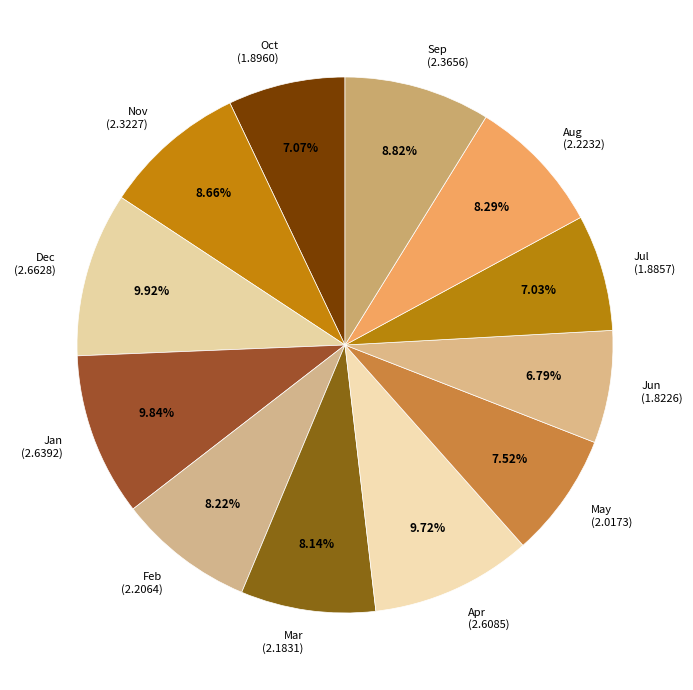

Is it true that May is 1% of the pie?

False